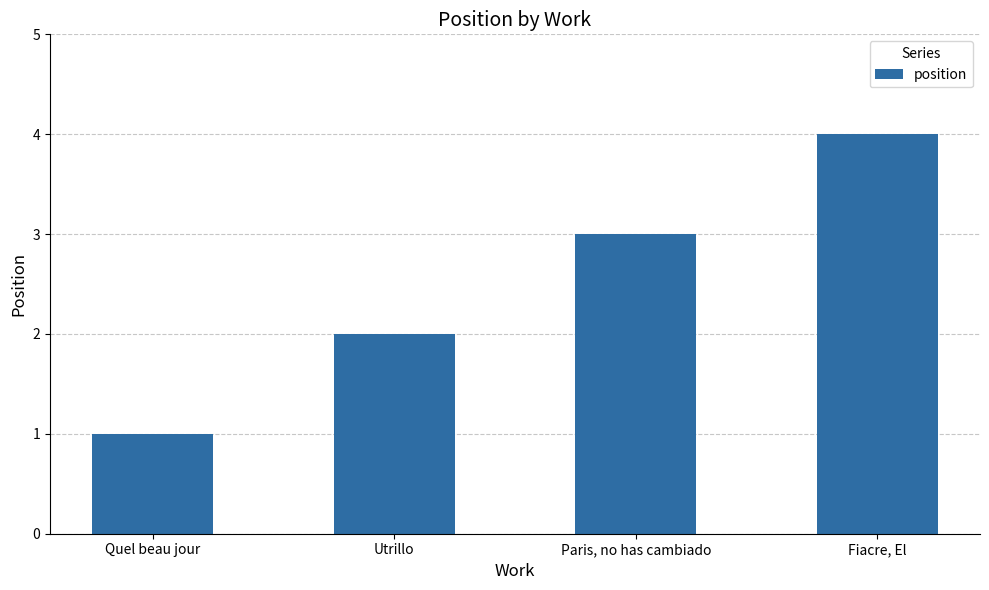

What is the minimum value shown in the chart?

1